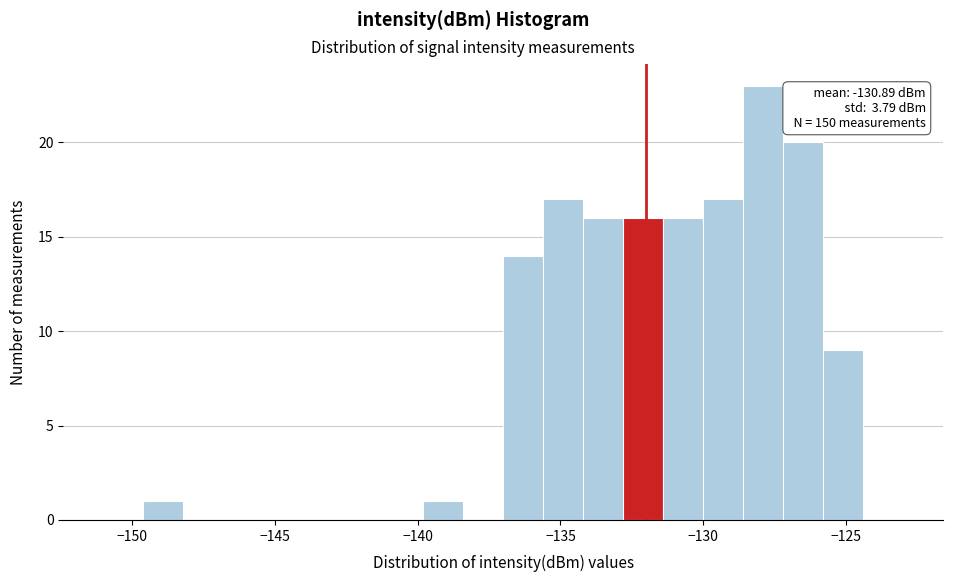

Around what value on the x-axis is the tallest bar? Give the approximate position of its centre, as read against the axis.

-128.0